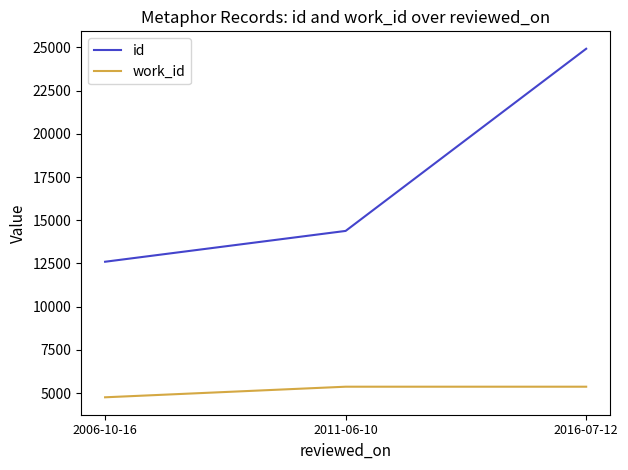

What position from the left is 2011-06-10?

2